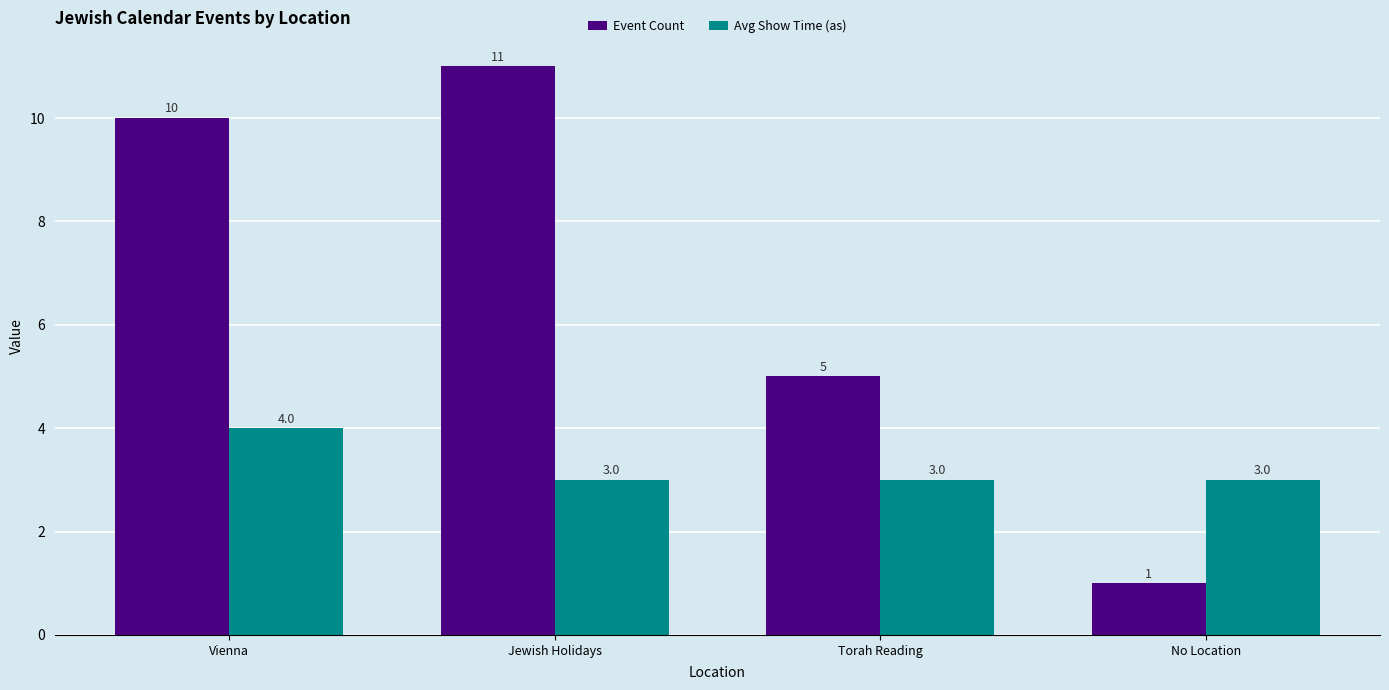

Which series has the widest spread of values?

Event Count